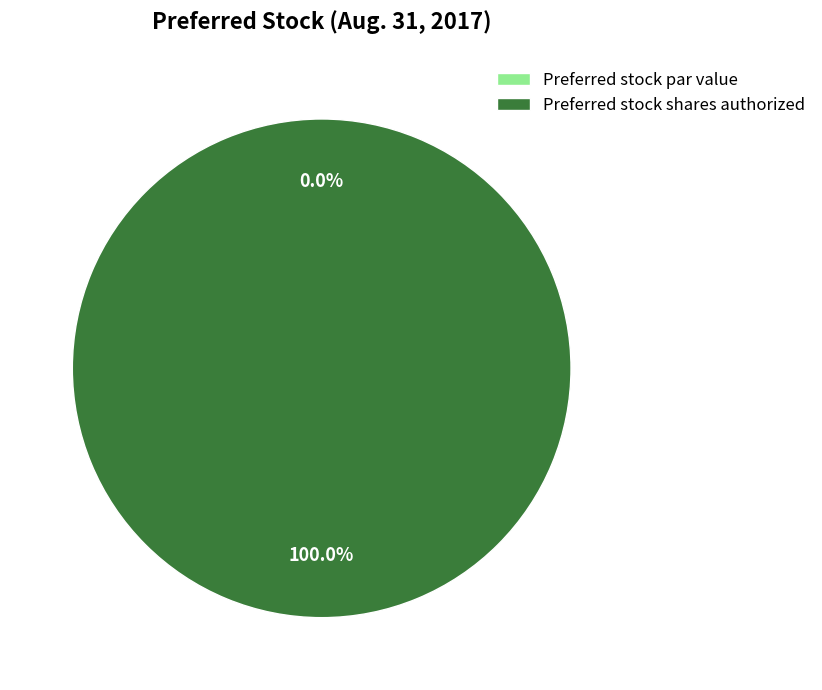

Count the number of slices in the pie.

3